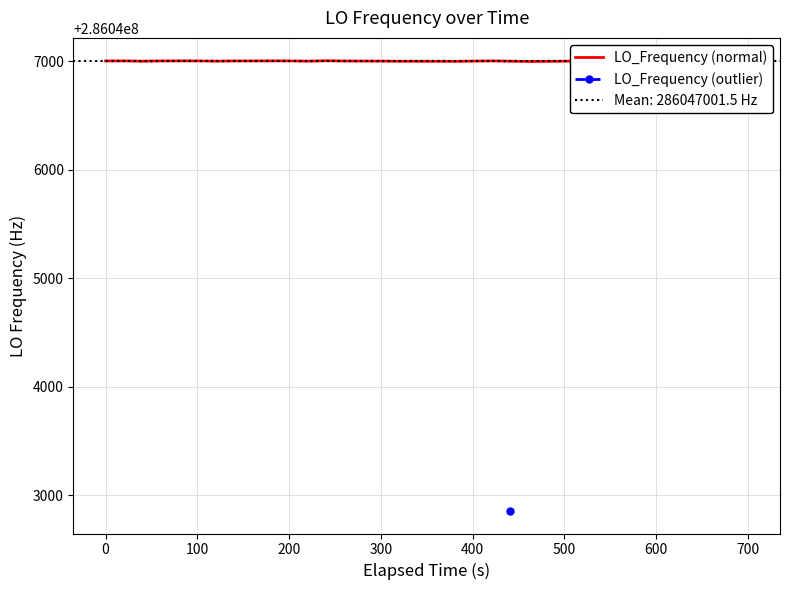

How many interior local peaks (higher than both neighbors) does the data have?

8